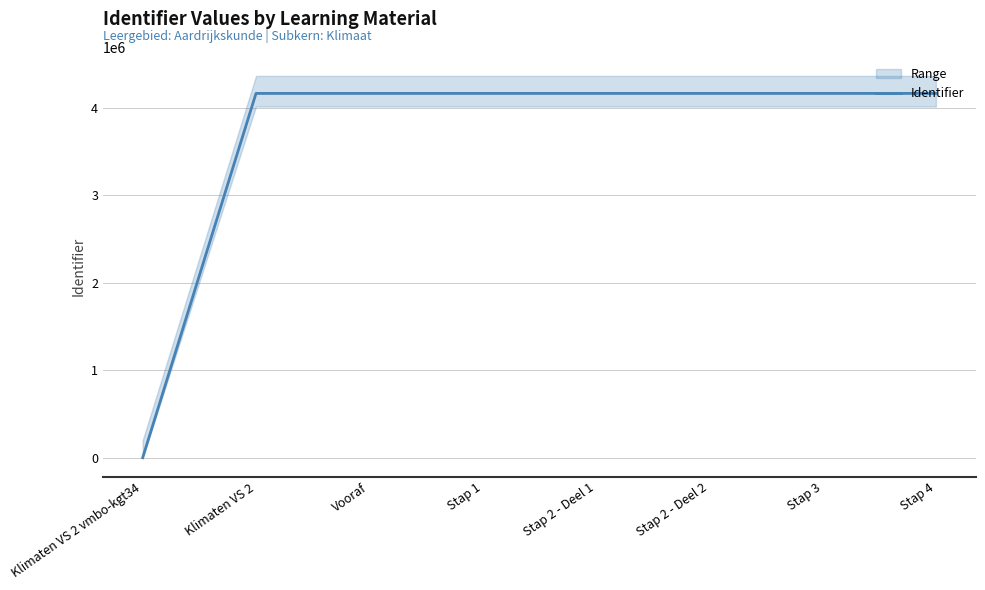

Does the chart display data point markers on the line(s)?

No